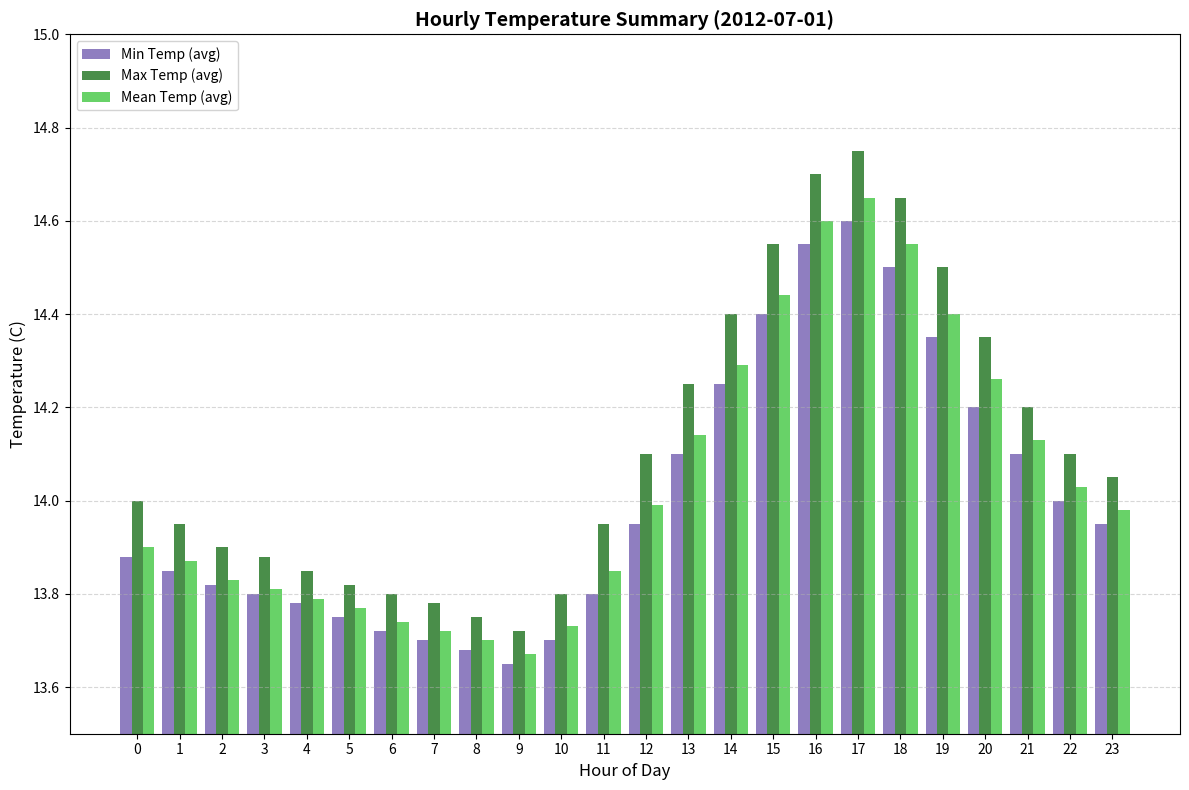

At which category is the sum across all series the highest?

17